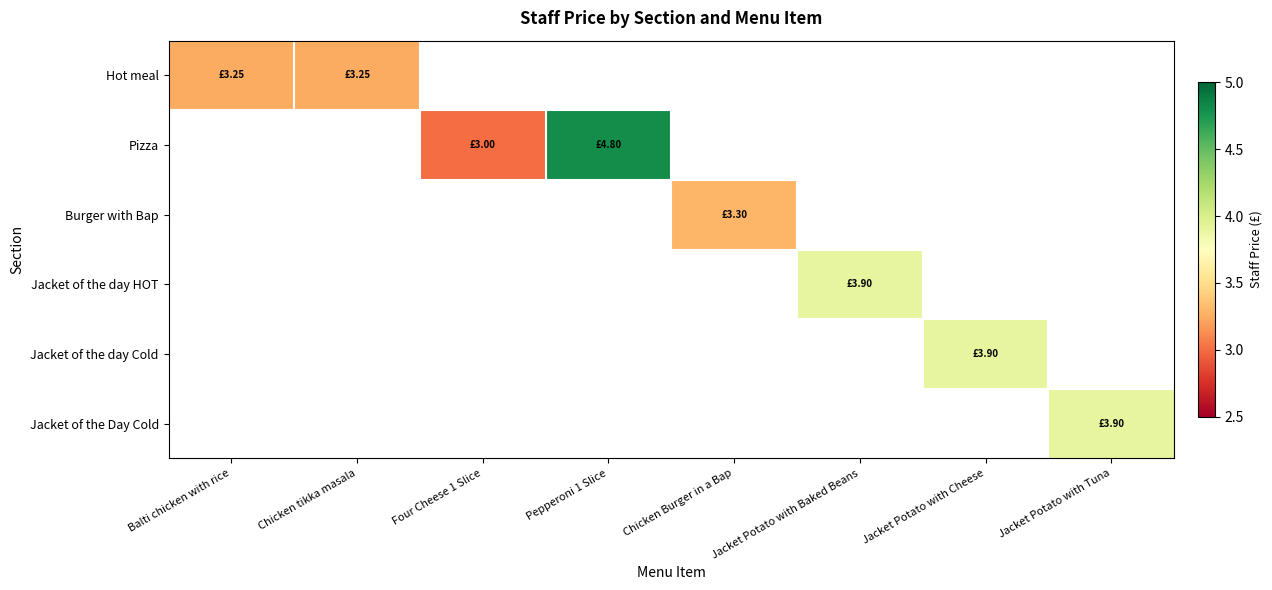

Between Jacket Potato with Cheese and Pepperoni 1 Slice, which is larger?

Pepperoni 1 Slice